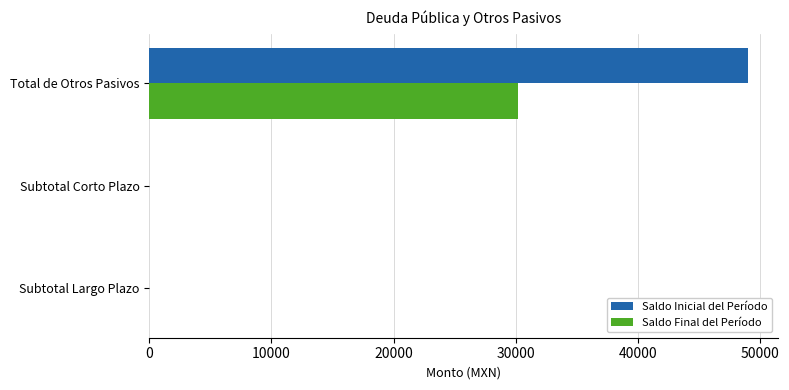

What are all the series names shown in the legend?

Saldo Inicial del Período, Saldo Final del Período